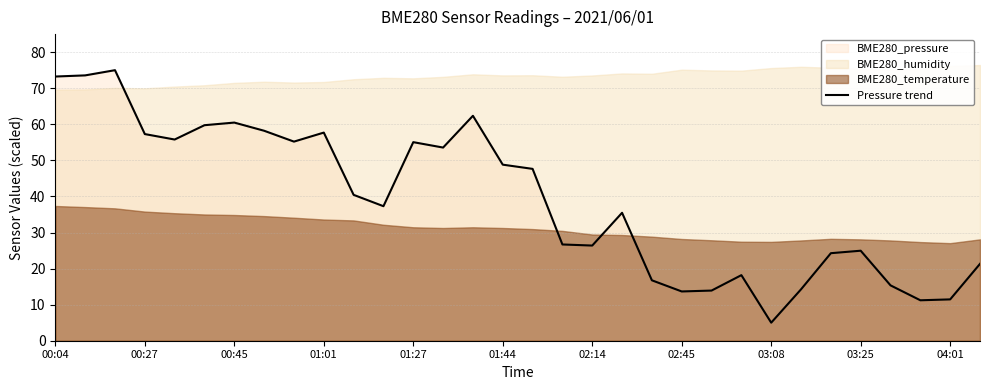

What is the sum of all values?

1250.1